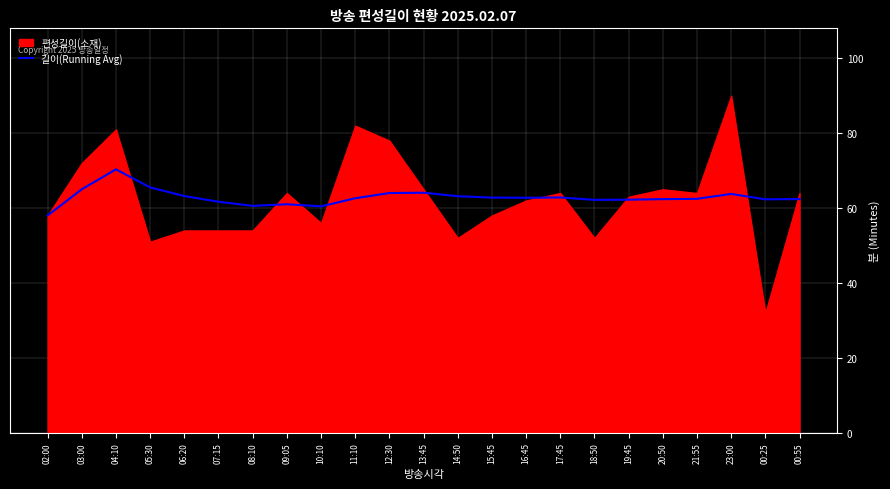

How many data points are above 62?

18